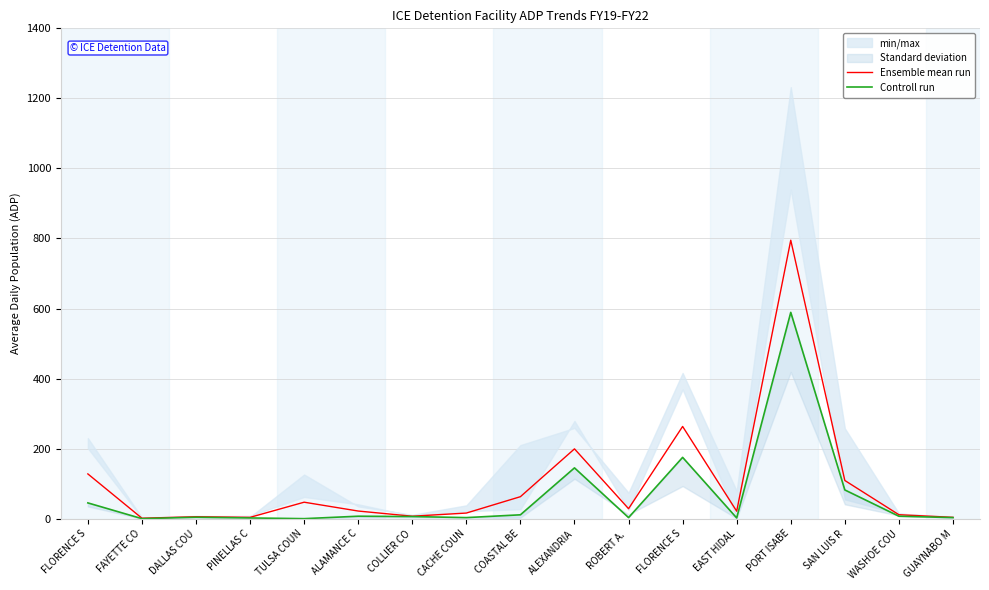

Between FLORENCE S and ALEXANDRIA, which is larger?

ALEXANDRIA